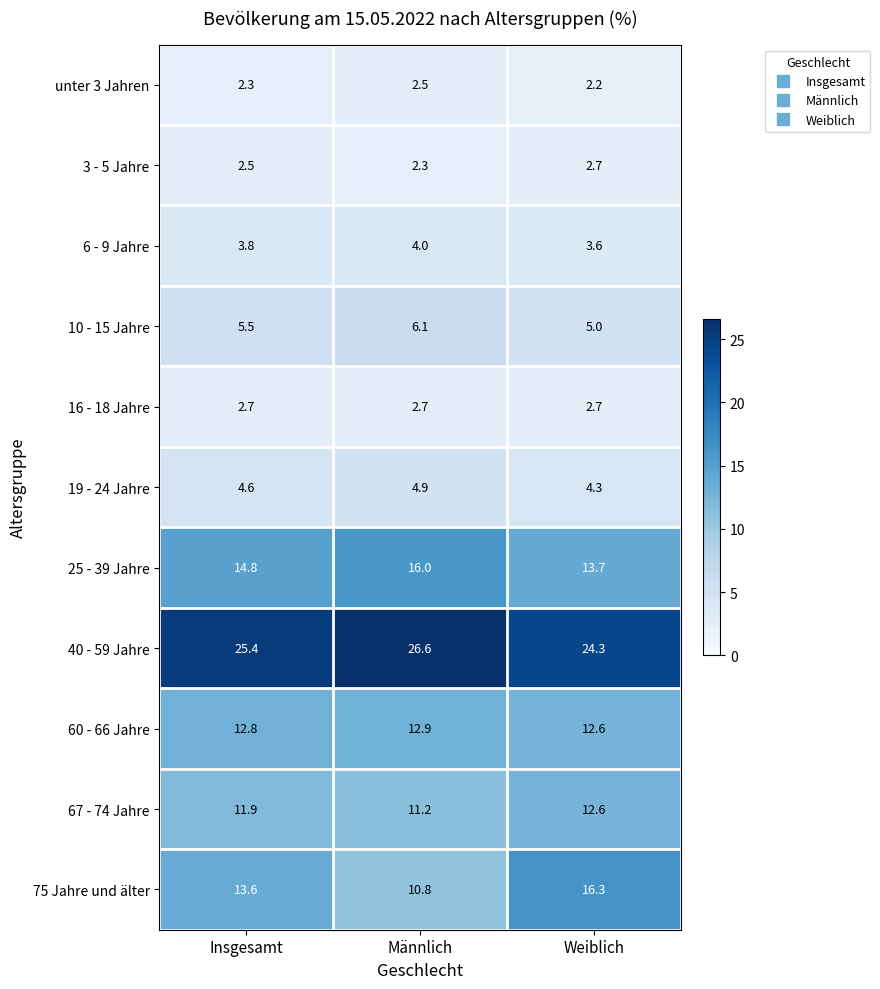

How many 6 - 9 Jahre values are between 3 and 4?

3